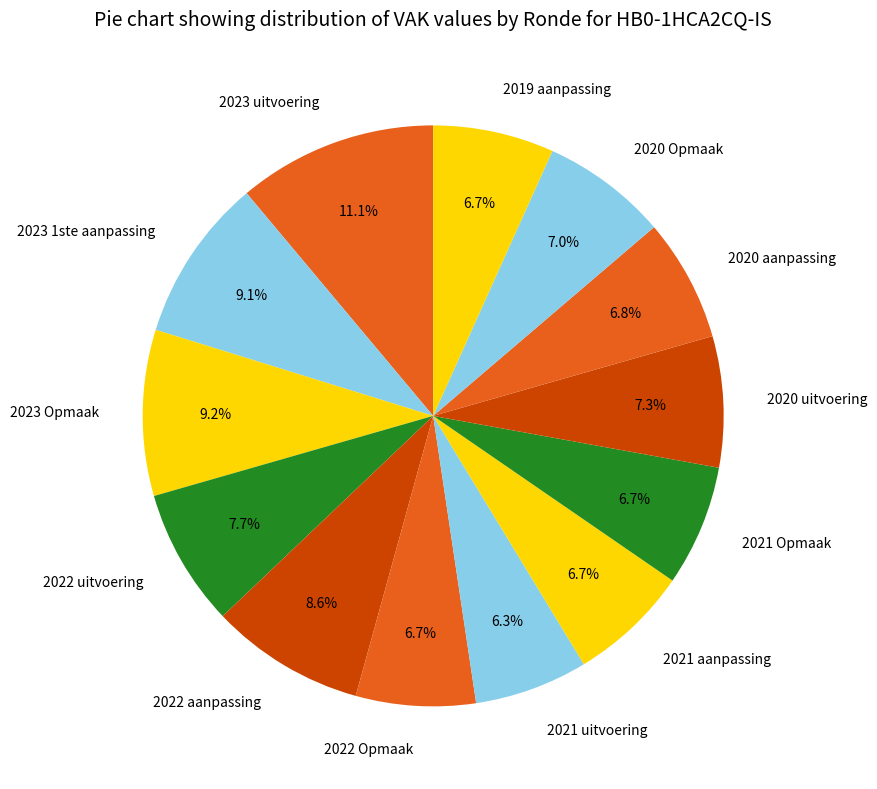

To the nearest percent, what is the combined percentage of 2022 Opmaak and 2023 1ste aanpassing?

16%